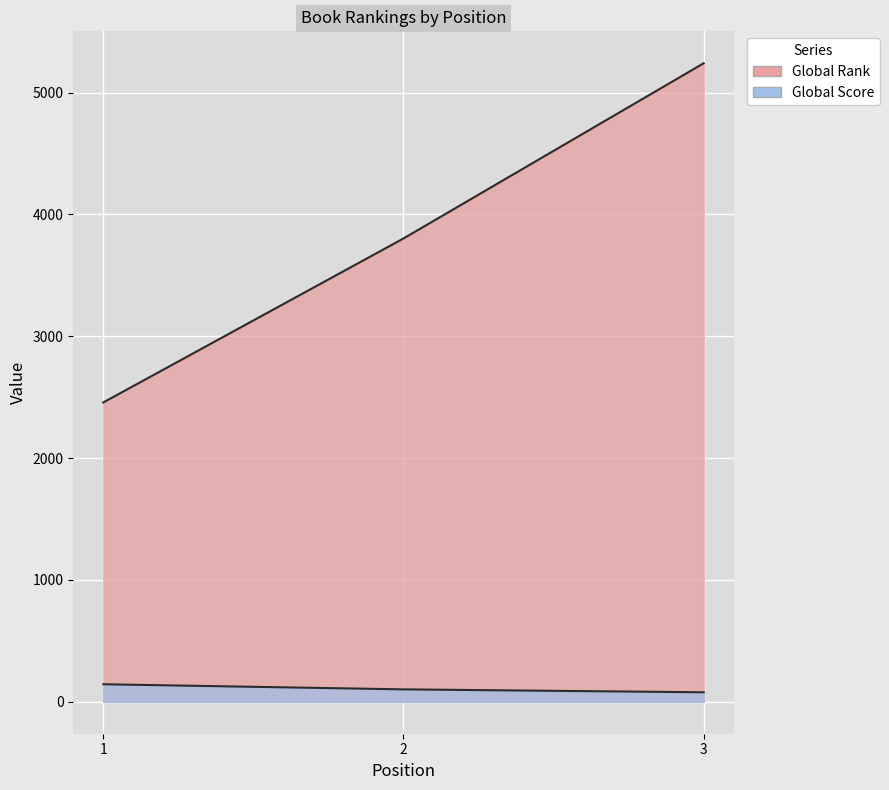

At how many categories does at least one series exceed 4568?

1